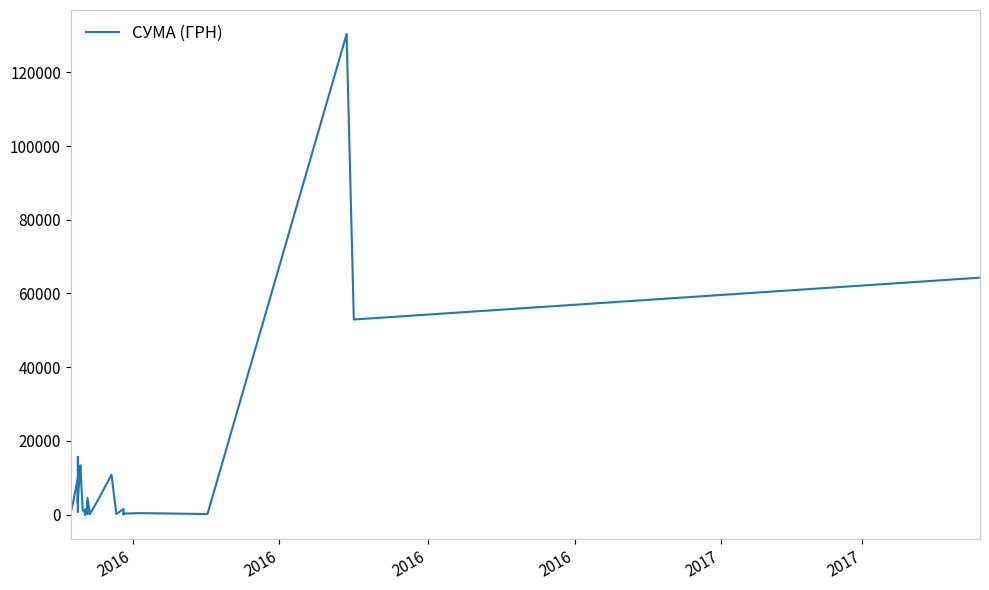

How many points are higher than both their immediate neighbors (excluding endpoints)?

13